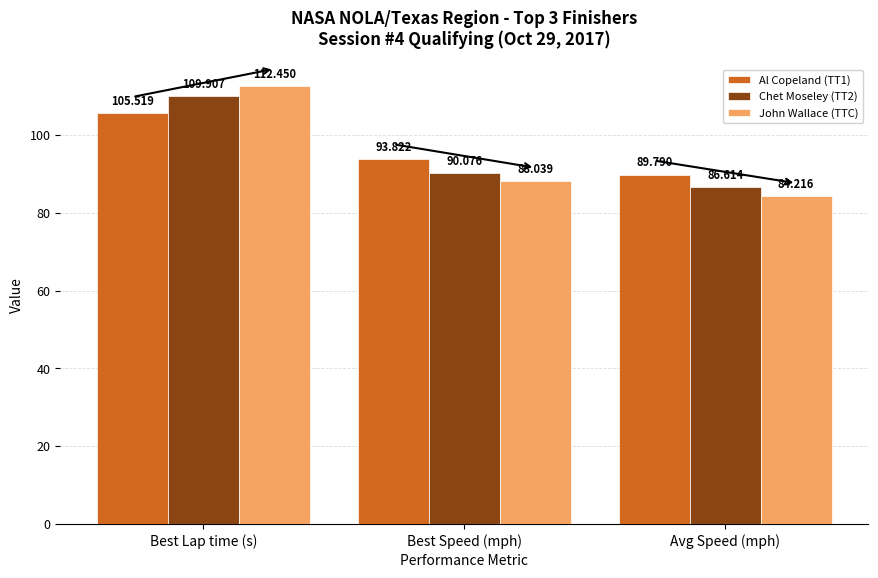

How many values in the Chet Moseley (TT2) series exceed 90?

2